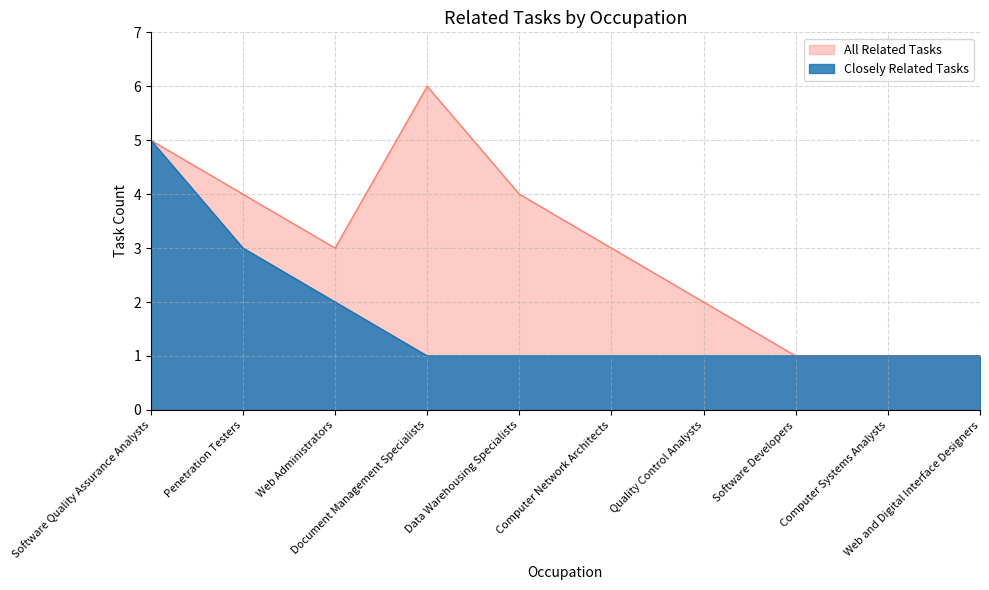

At which category does the chart reach its peak across all series?

Document Management Specialists